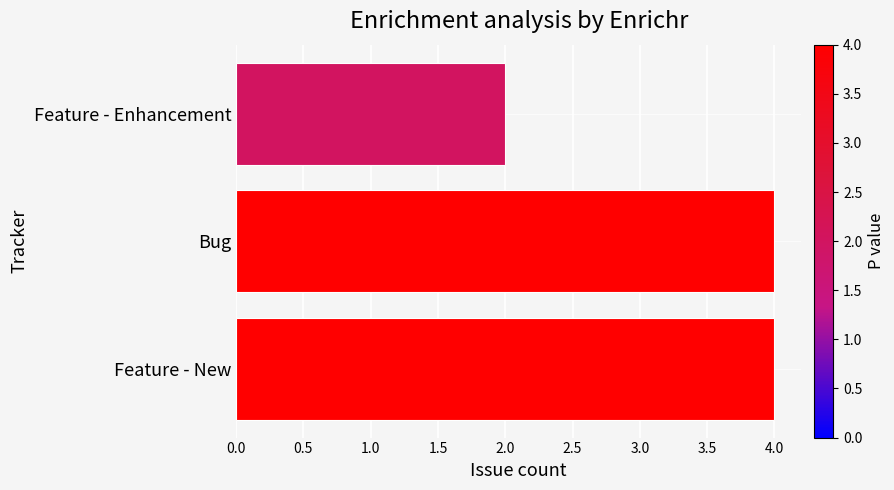

Count the number of categories in the chart.

3